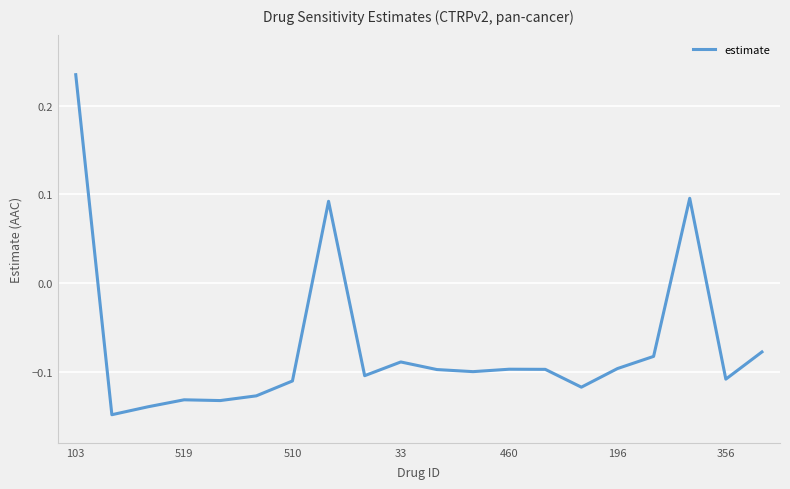

What is the difference between the maximum and minimum values?

0.4